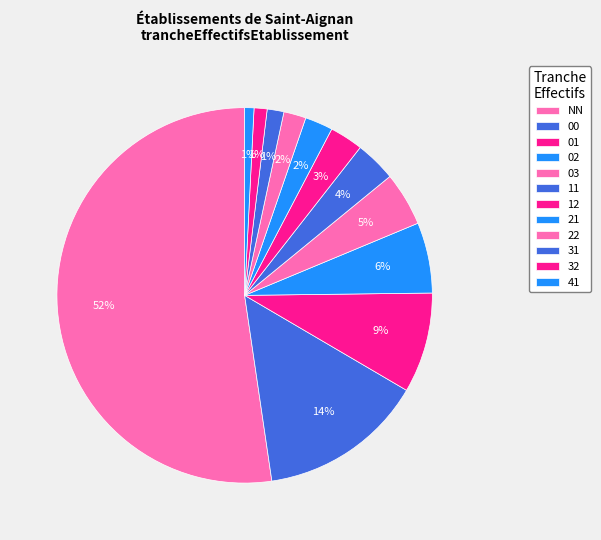

What is the ratio of the value at 31 to the value at 12?

0.5